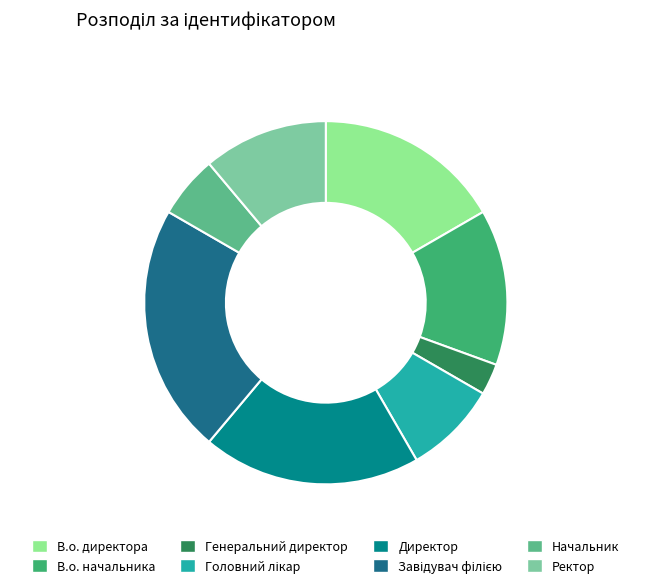

The В.о. начальника slice represents 23% of the pie. True or false?

False